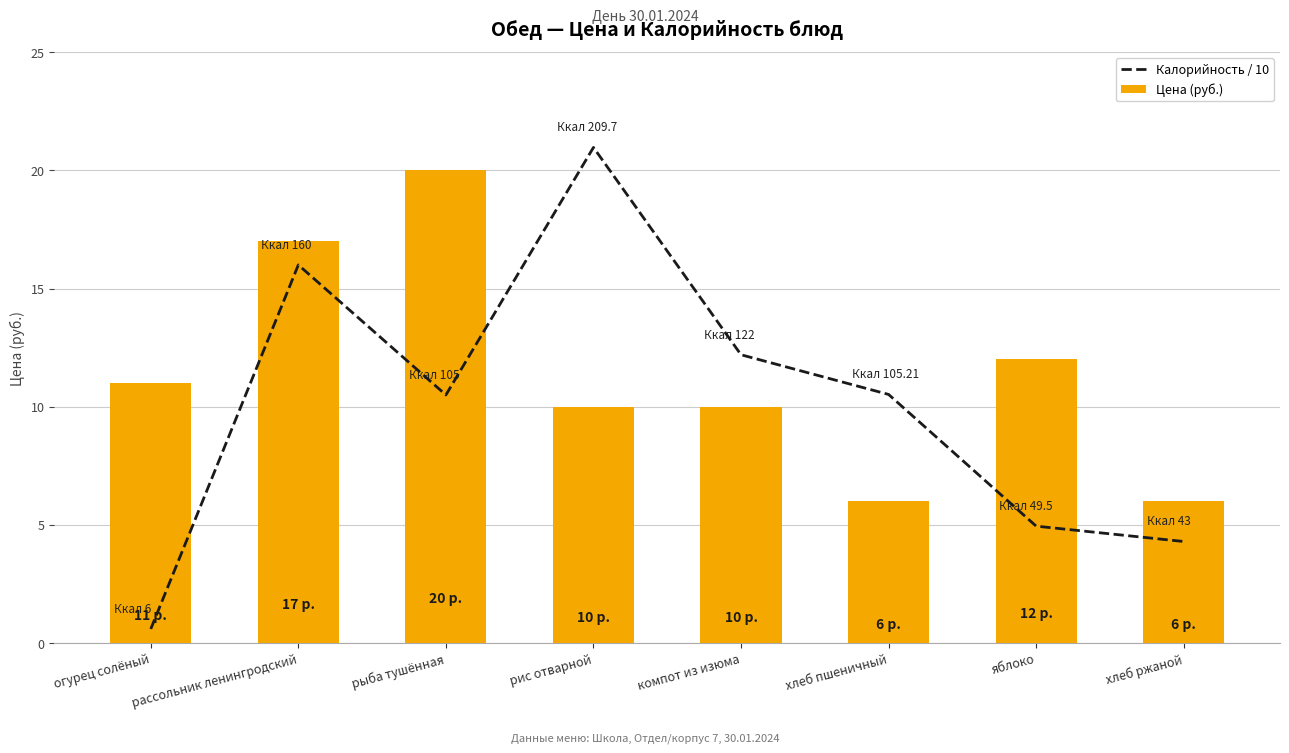

Reading left to right, extract all data points from this chart.

Калорийность / 10: огурец солёный=0.6	рассольник ленингродский=16.0	рыба тушённая=10.5	рис отварной=21.0	компот из изюма=12.2	хлеб пшеничный=10.5	яблоко=5.0	хлеб ржаной=4.3
Цена (руб.): огурец солёный=11.0	рассольник ленингродский=17.0	рыба тушённая=20.0	рис отварной=10.0	компот из изюма=10.0	хлеб пшеничный=6.0	яблоко=12.0	хлеб ржаной=6.0